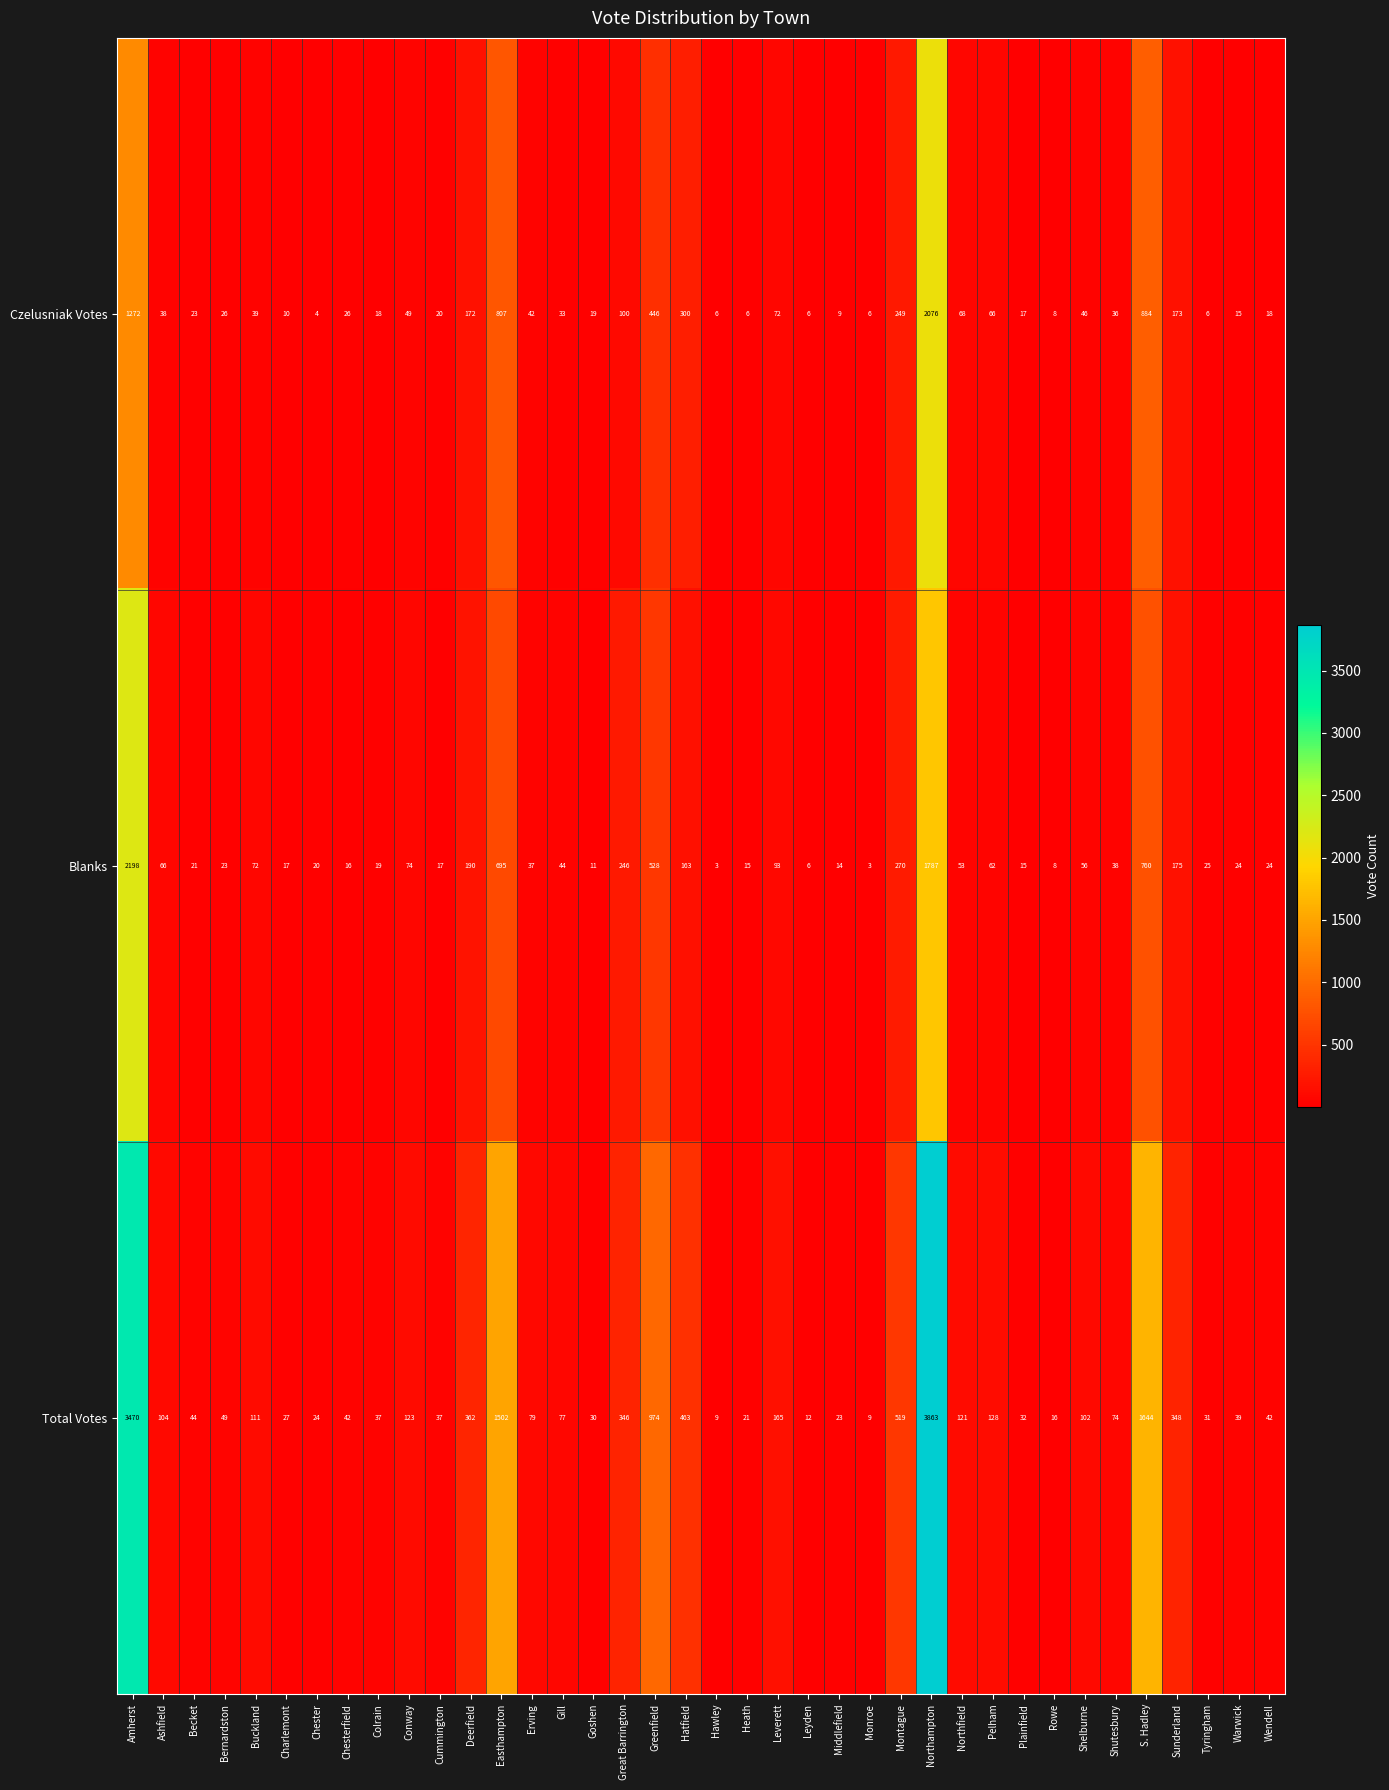

At Bernardston, list the series in order from smallest to largest.

Blanks, Czelusniak Votes, Total Votes